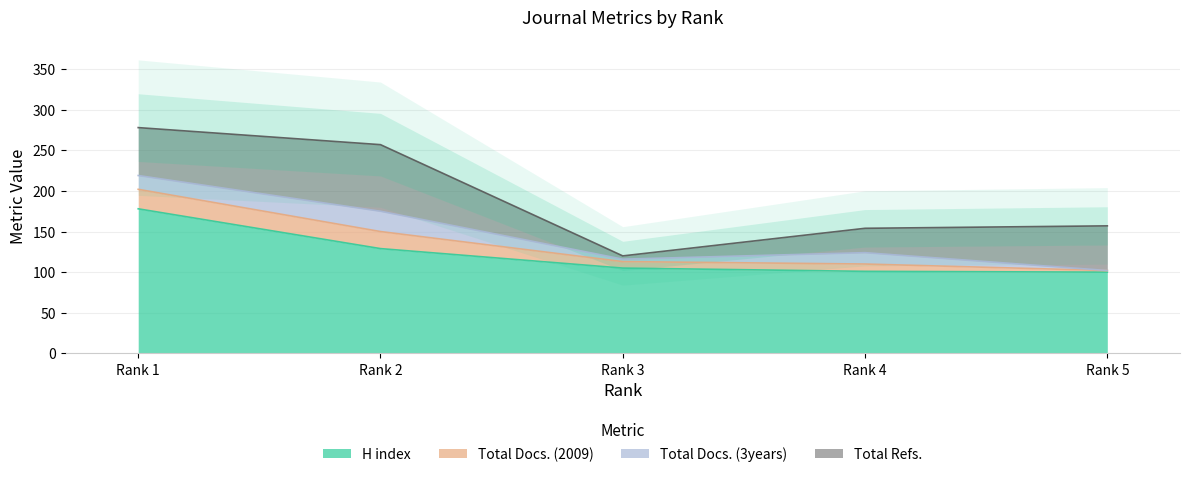

True or false: H index has a value of 178 at Rank 1.

True